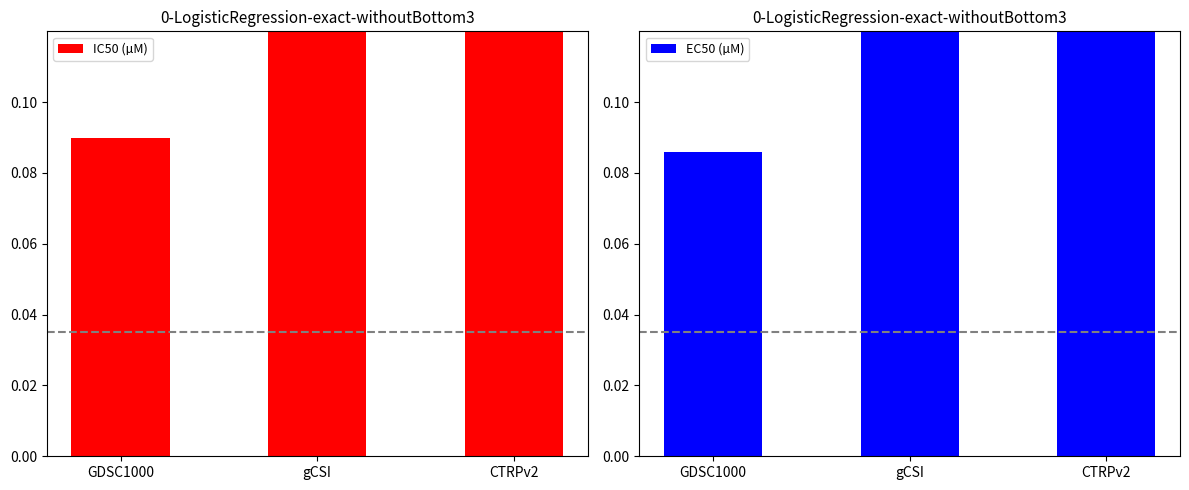

The value of EC50 (µM) at CTRPv2 is 0.3. True or false?

True